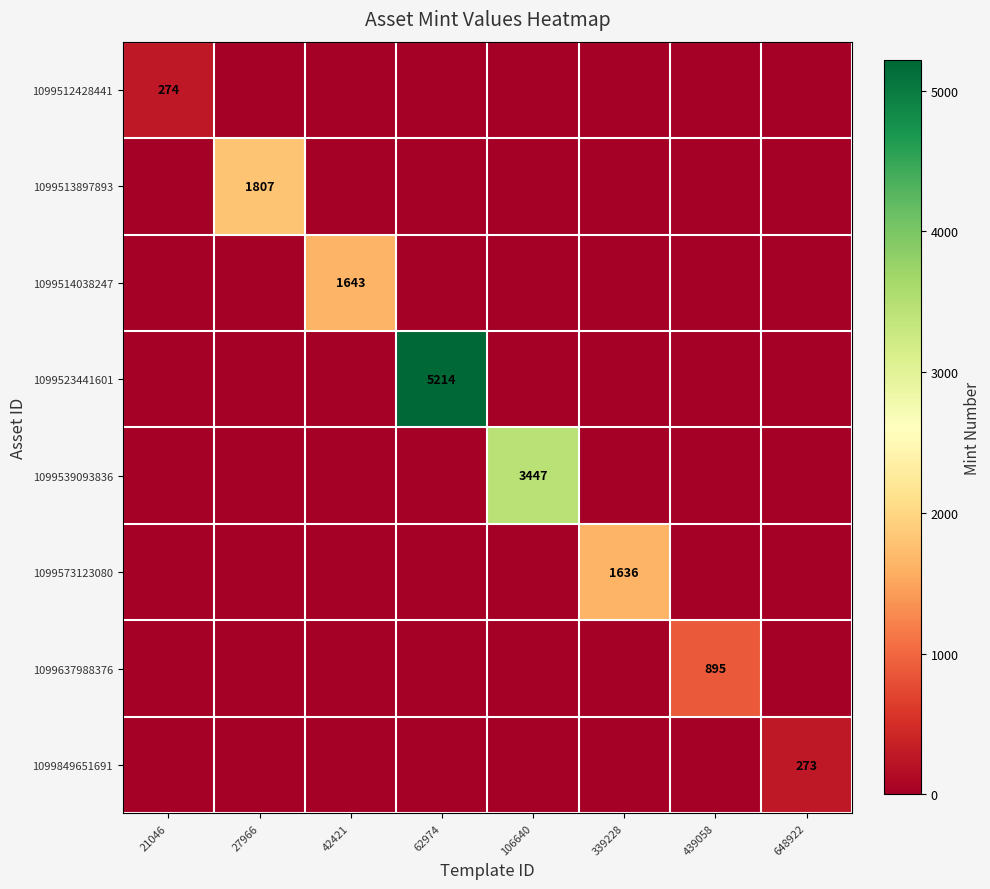

What is the total value across all series at 439058?

895